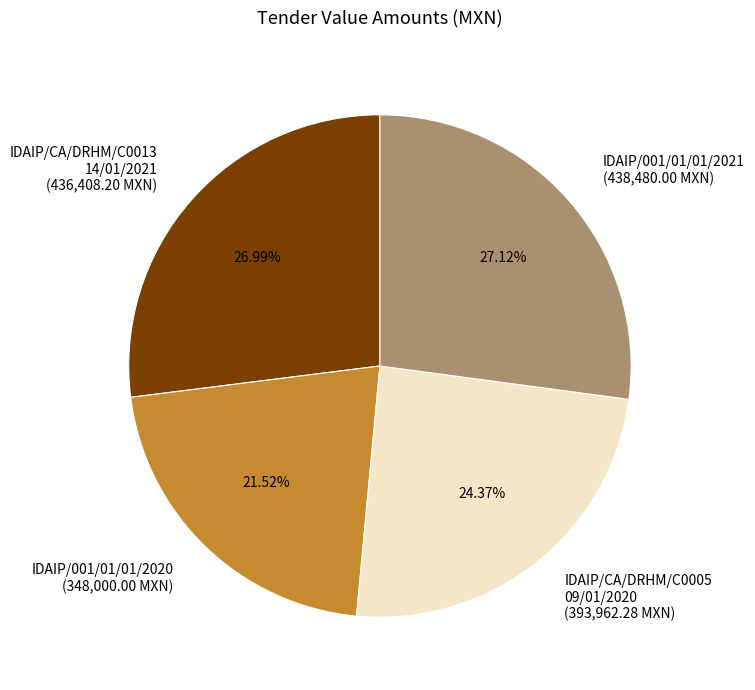

Is there a majority slice in this chart?

No